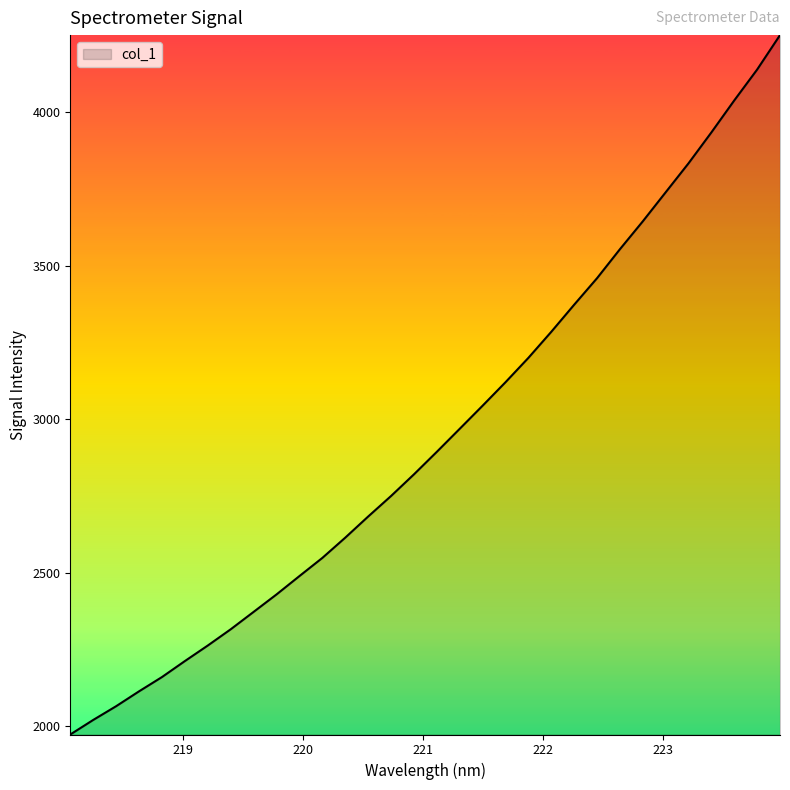

How many values are below 2893?

16